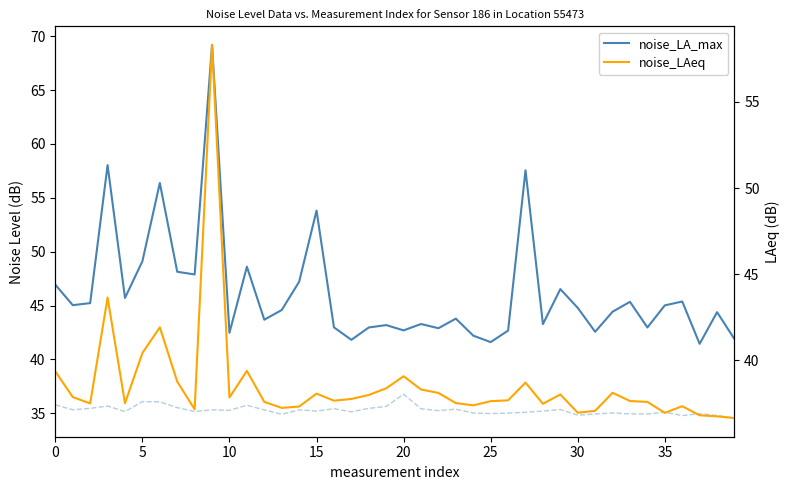

How many lines are shown in the chart?

3